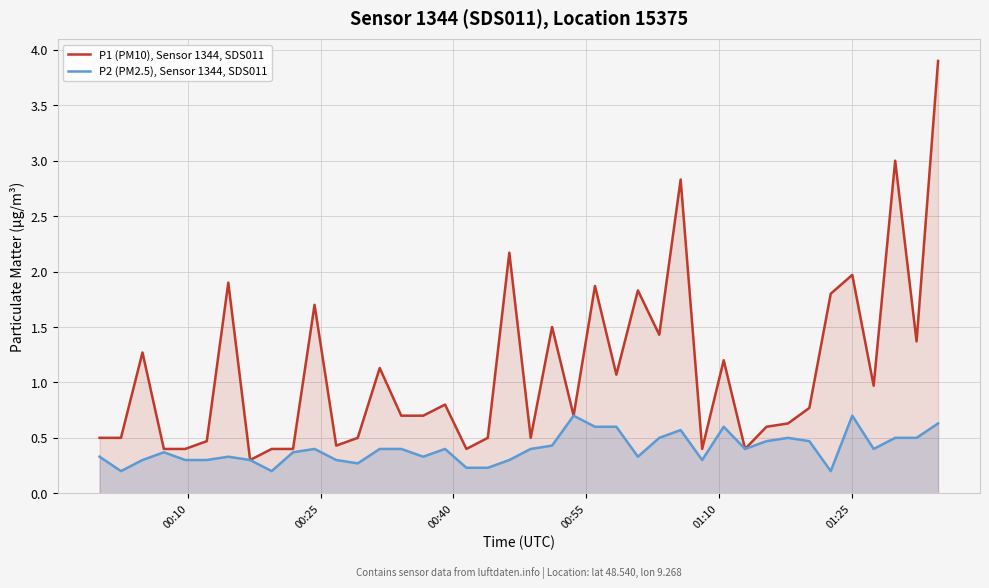

True or false: P1 (PM10), Sensor 1344, SDS011 and P2 (PM2.5), Sensor 1344, SDS011 intersect in this chart.

False